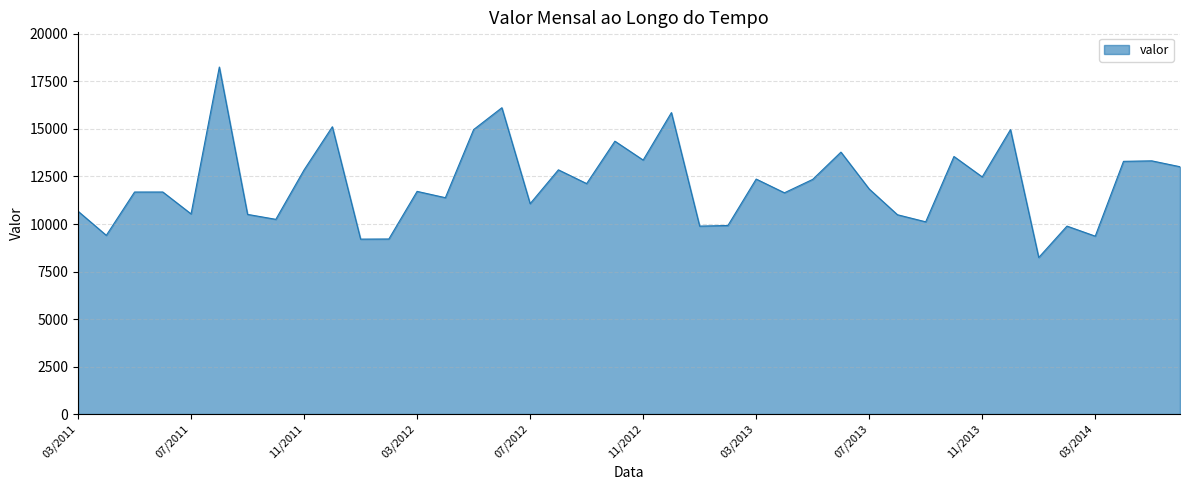

What is the difference between the maximum and minimum values?

10022